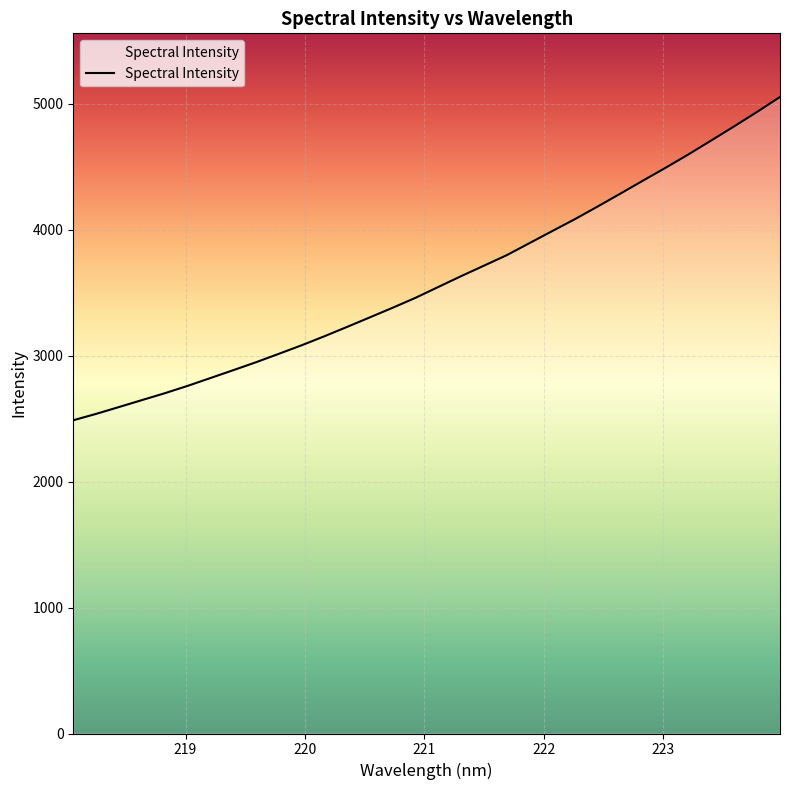

How many lines are shown in the chart?

1